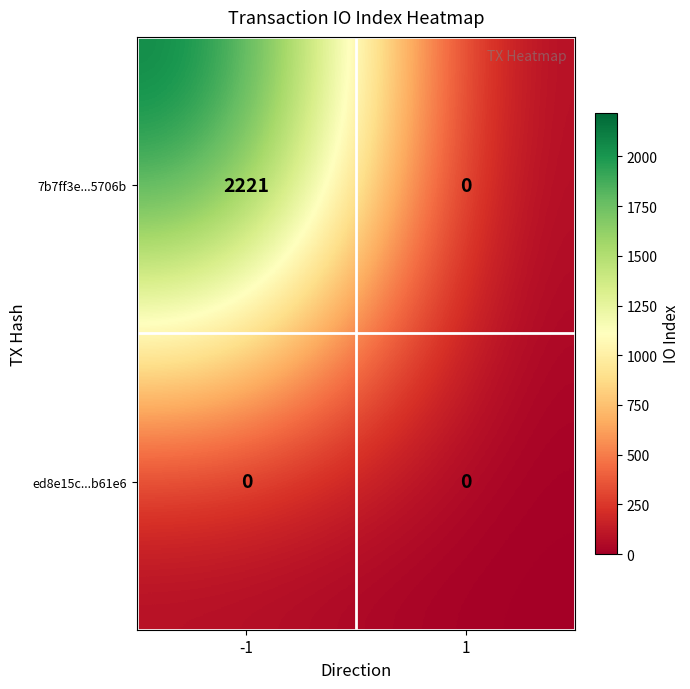

Reading left to right, transcribe all the data shown in this chart.

7b7ff3e...5706b: 2221	0
ed8e15c...b61e6: 0	0